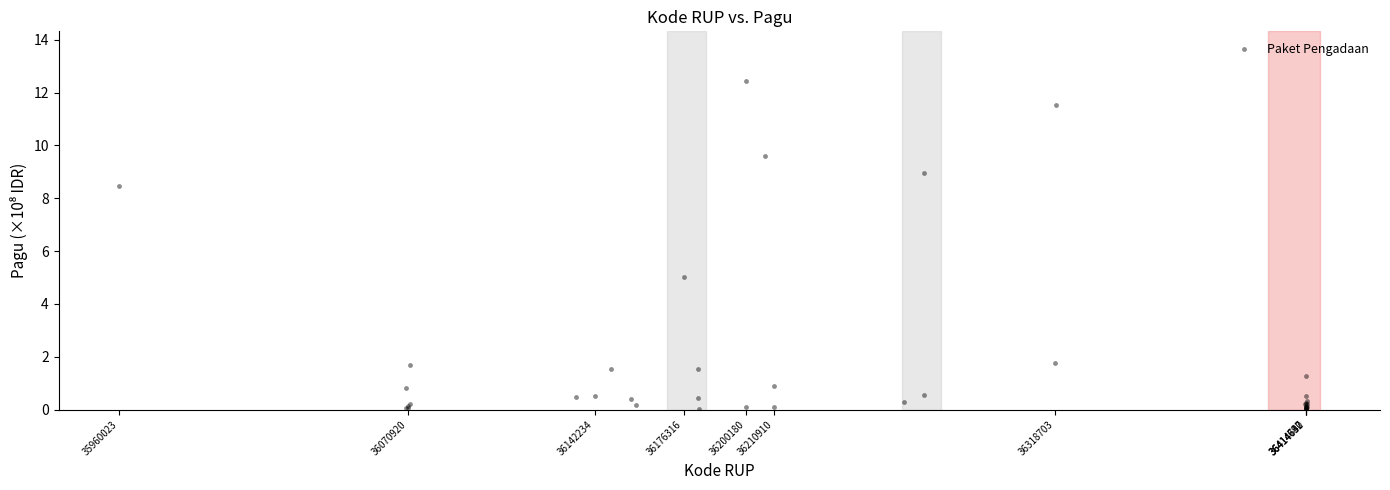

What Y value in the scatter plot is closest to 6?

5.0